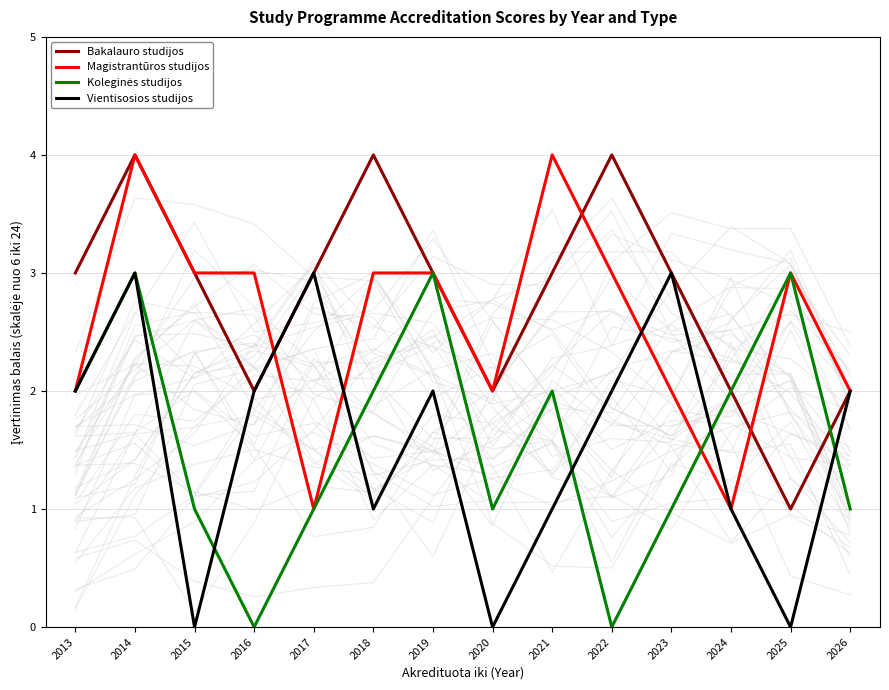

What is the difference between the second highest and minimum values in the Koleginės studijos series?

3